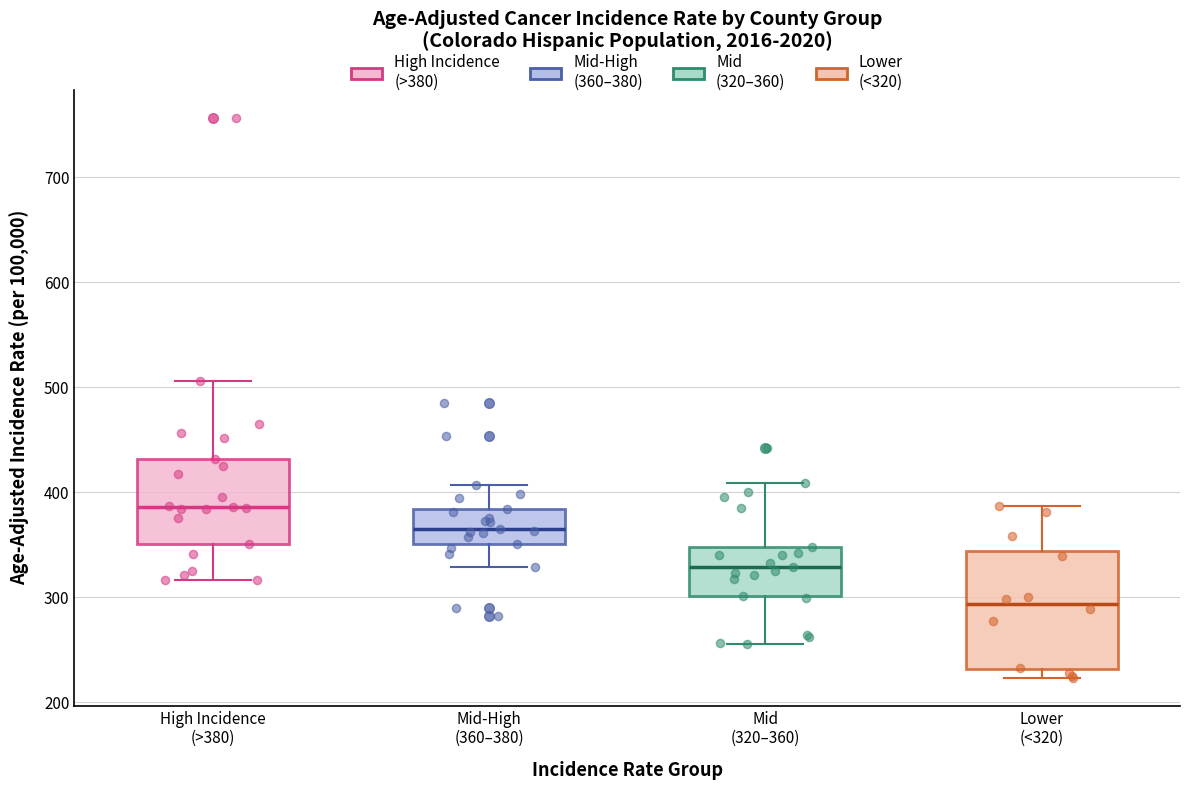

Reading left to right, transcribe this box plot: for each box, give where its median line is, the range the box spans, and where its two whiskers end, as read against the y-axis. The values are not printed on the chart, so give them approximately, as read against the axis.

High Incidence (>380): median 390, box 350 to 430, whiskers 320 to 510
Mid-High (360–380): median 370, box 350 to 380, whiskers 330 to 410
Mid (320–360): median 330, box 300 to 350, whiskers 260 to 410
Lower (<320): median 290, box 230 to 340, whiskers 220 to 390